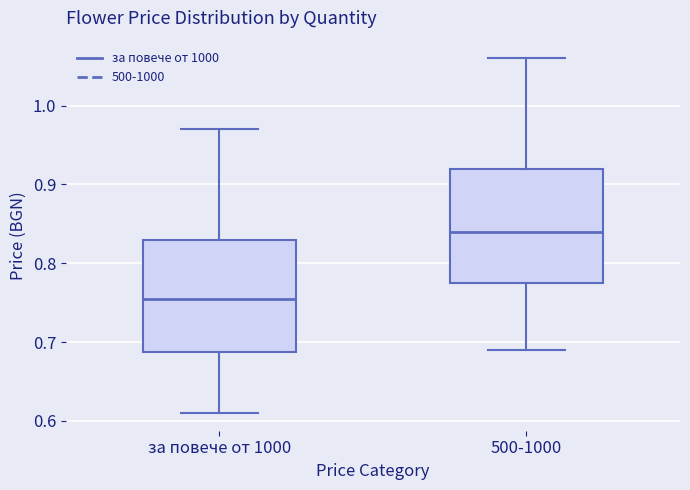

Which box has the lowest median line?

за повече от 1000